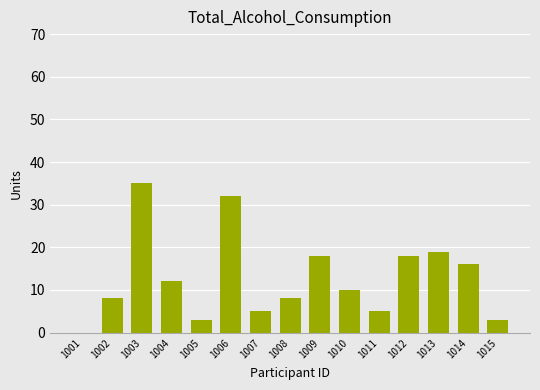

What is the sum of the values at 1009 and 1005?

21